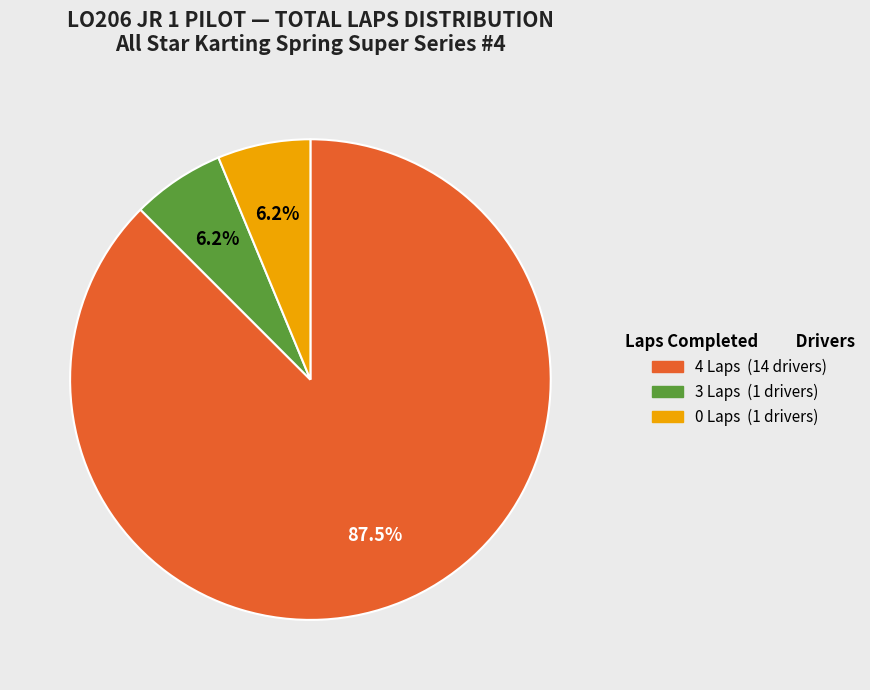

Does any single category account for the majority?

Yes